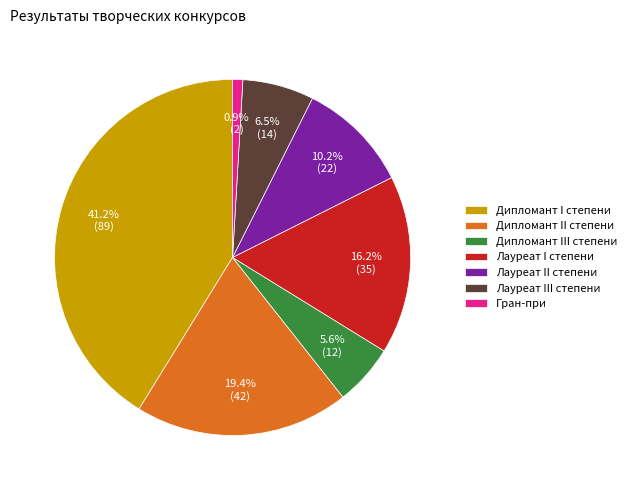

To the nearest percent, what is the difference between the Лауреат II степени and Дипломант I степени slice percentages?

31%